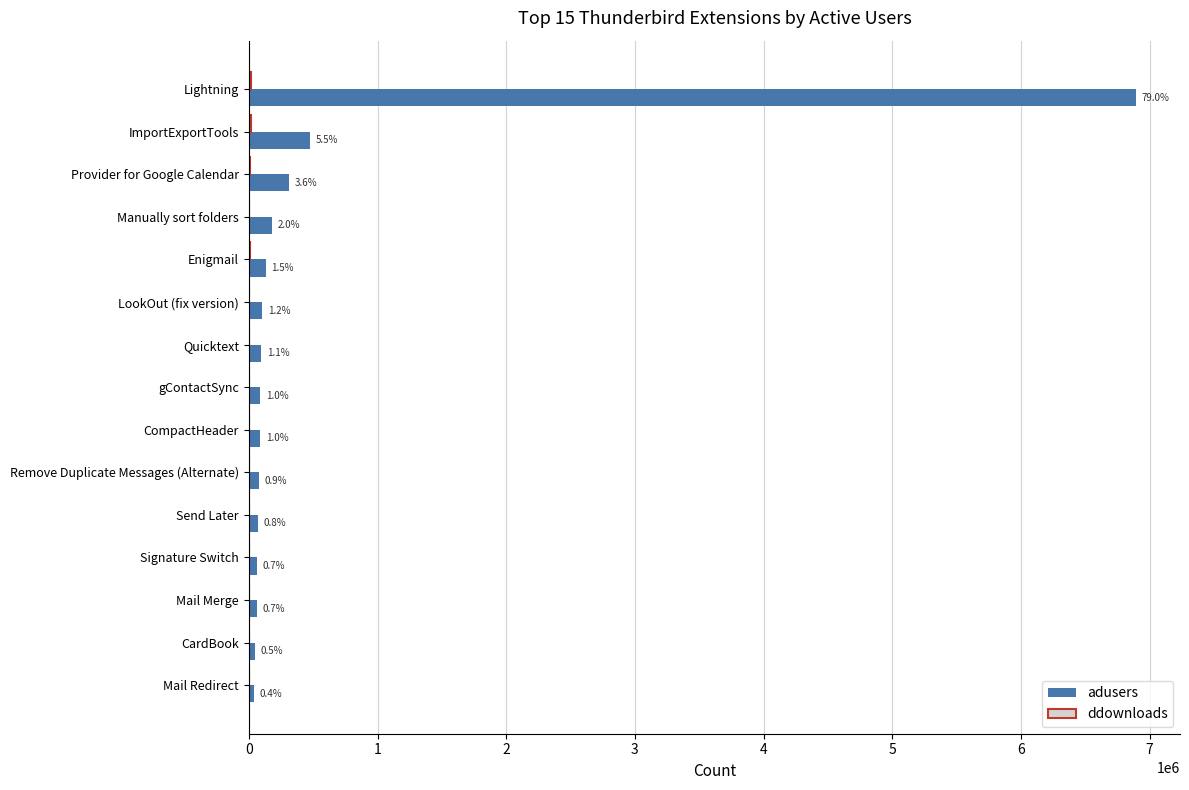

How many groups of bars are there?

15